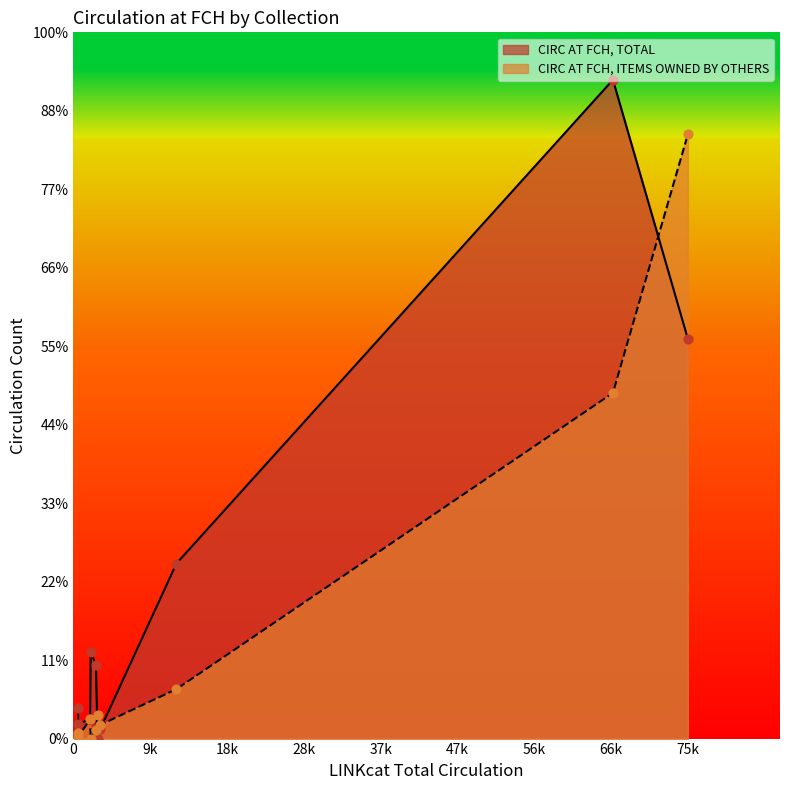

Which series has the widest spread of Y values?

CIRC AT FCH, TOTAL